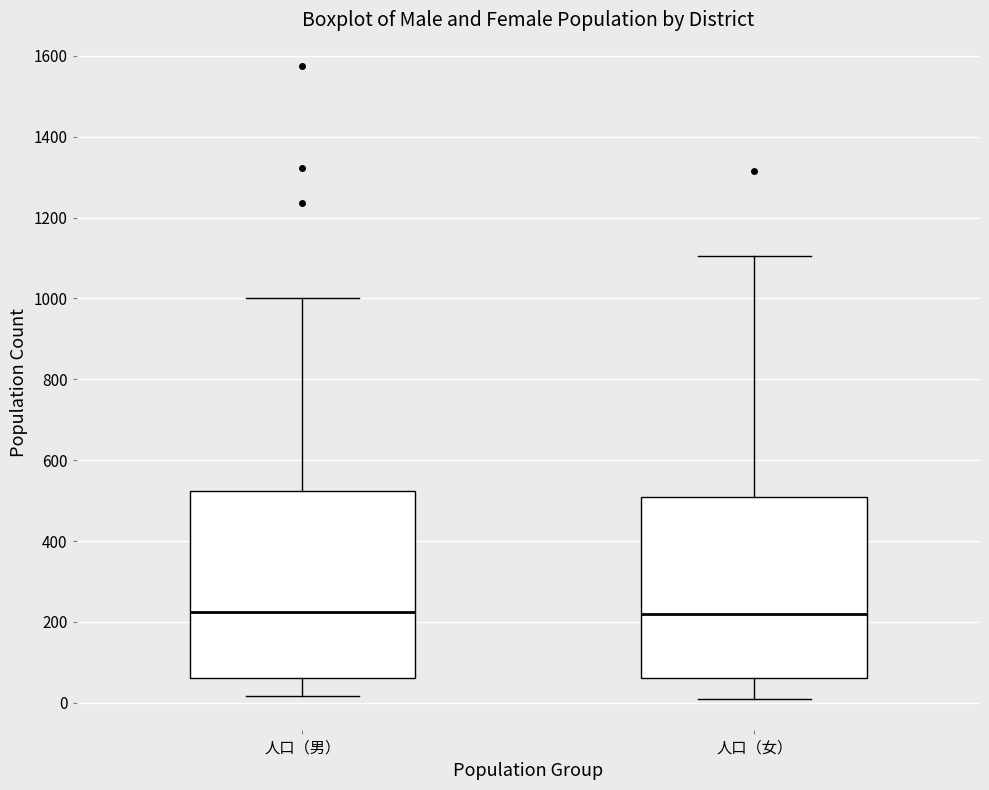

Reading left to right, transcribe this box plot: for each box, give where its median line is, the range the box spans, and where its two whiskers end, as read against the y-axis. The values are not printed on the chart, so give them approximately, as read against the axis.

人口（男）: median 220, box 60 to 520, whiskers 20 to 1000
人口（女）: median 220, box 60 to 500, whiskers 20 to 1100